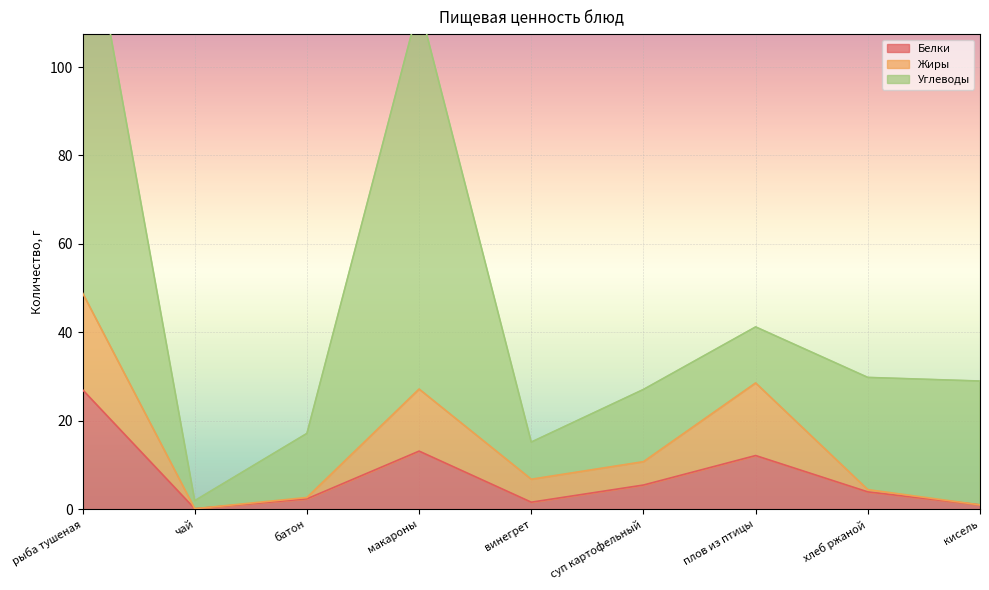

What is the average value of the Белки series?

7.4